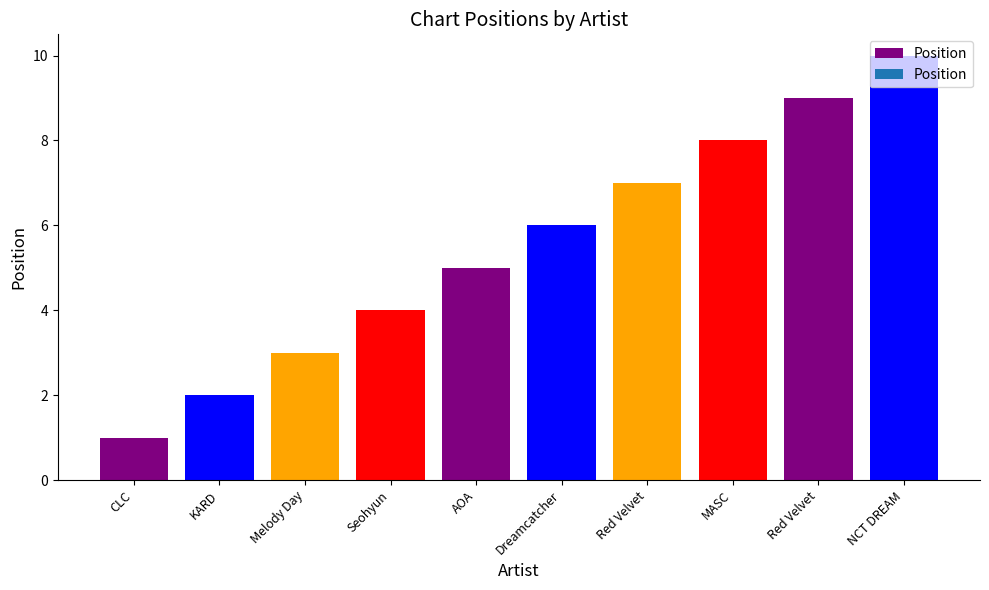

Approximately how many times larger is the value at Seohyun compared to MASC?

0.5